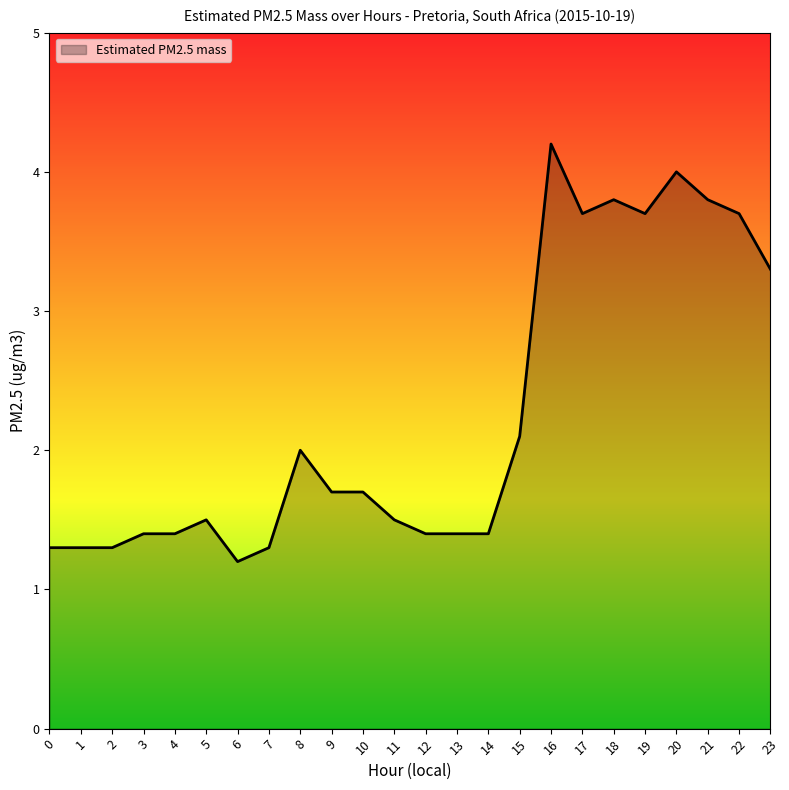

Reading left to right, transcribe all the data shown in this chart.

0=1.3	1=1.3	2=1.3	3=1.4	4=1.4	5=1.5	6=1.2	7=1.3	8=2.0	9=1.7	10=1.7	11=1.5	12=1.4	13=1.4	14=1.4	15=2.1	16=4.2	17=3.7	18=3.8	19=3.7	20=4.0	21=3.8	22=3.7	23=3.3